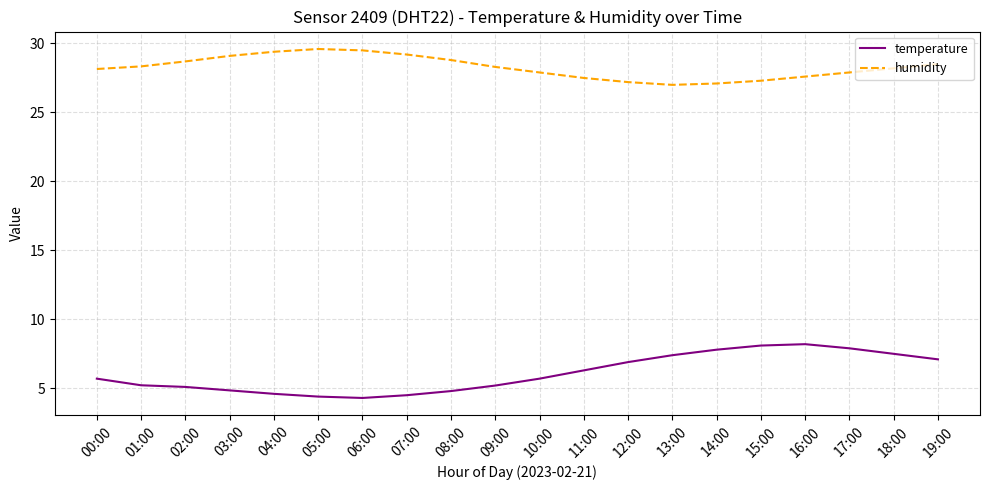

Rank the series at 14:00 from lowest to highest value.

temperature, humidity